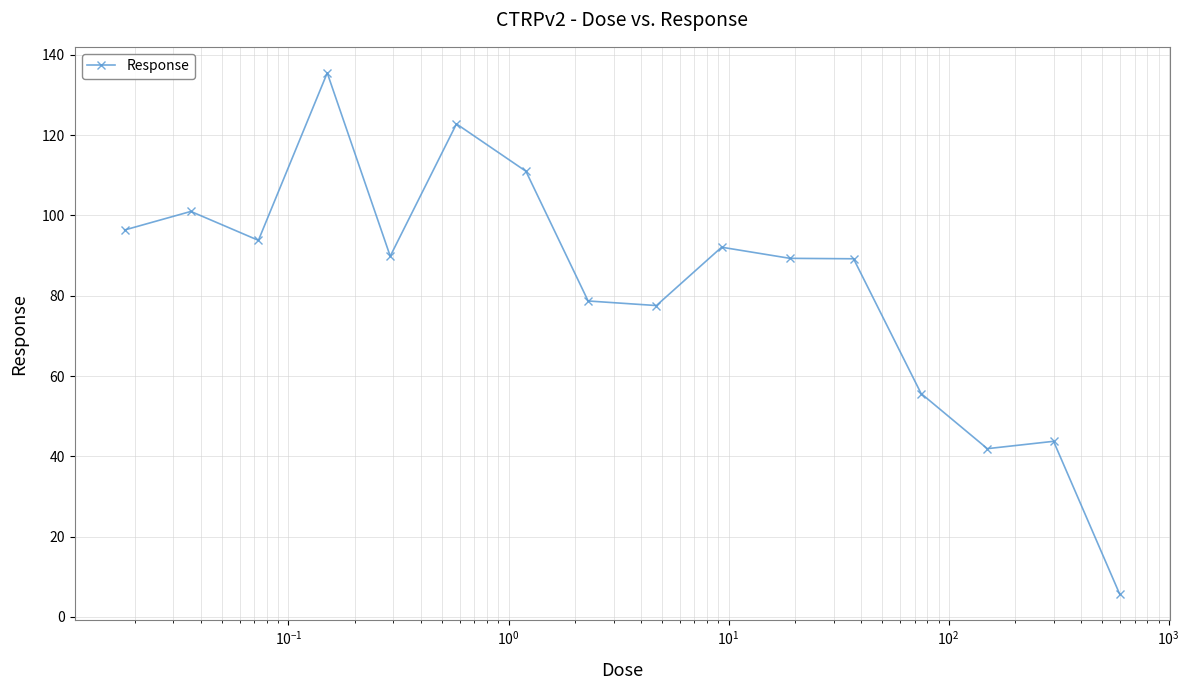

True or false: the data has more than 1 interior local peaks.

True